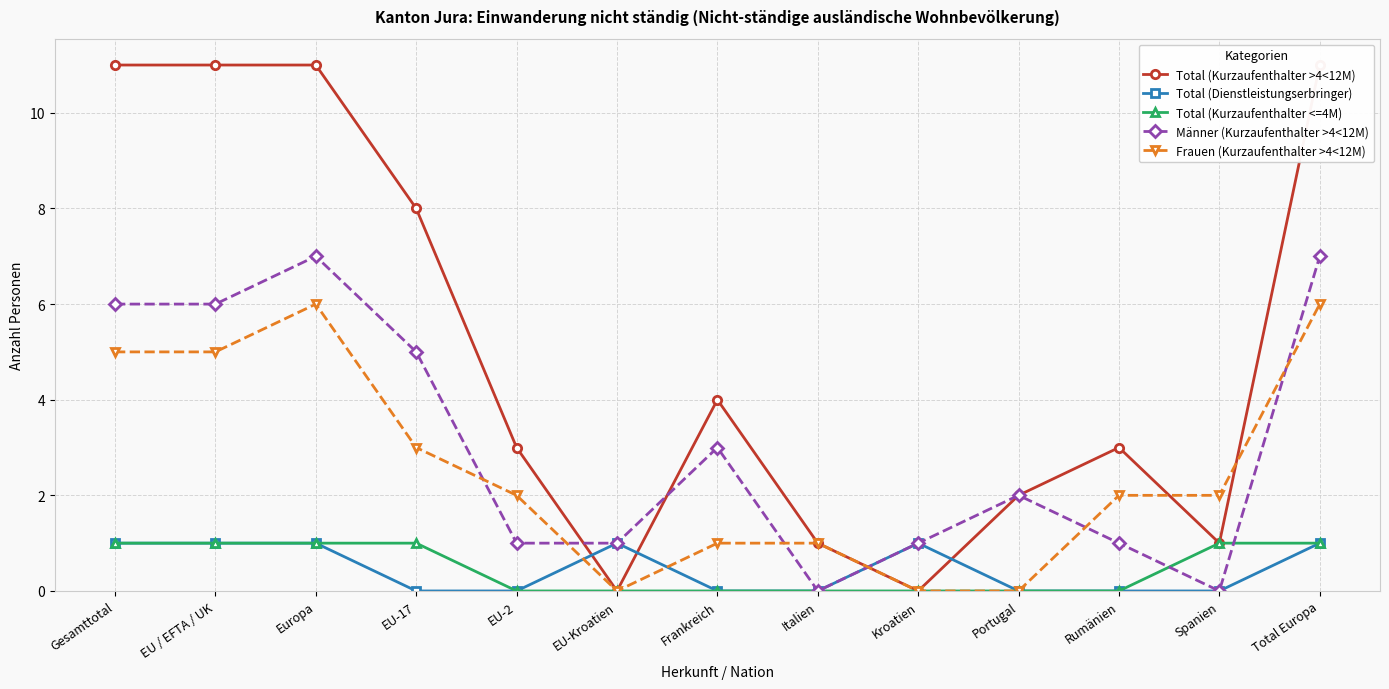

Which label corresponds to the largest value in the chart?

Gesamttotal